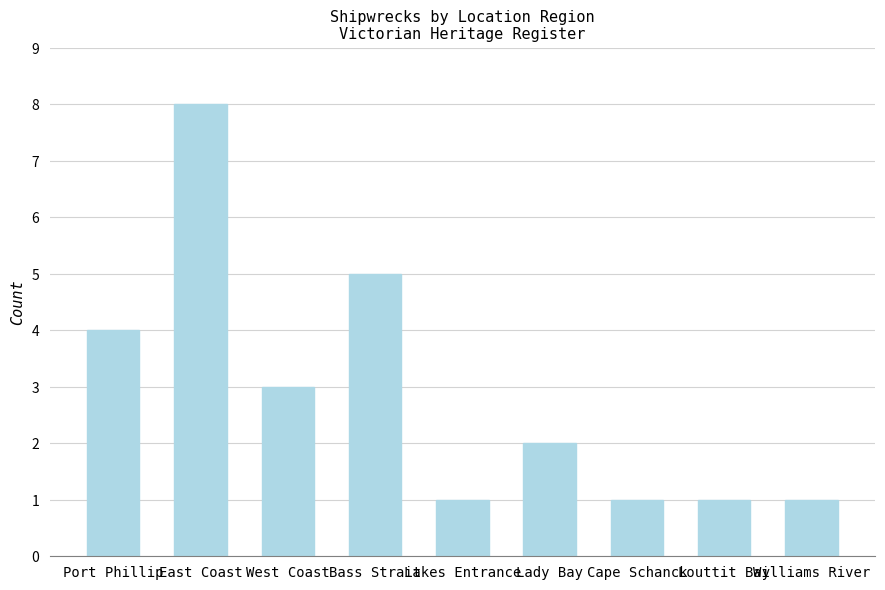

Is it true that the value at Williams River is 1?

True